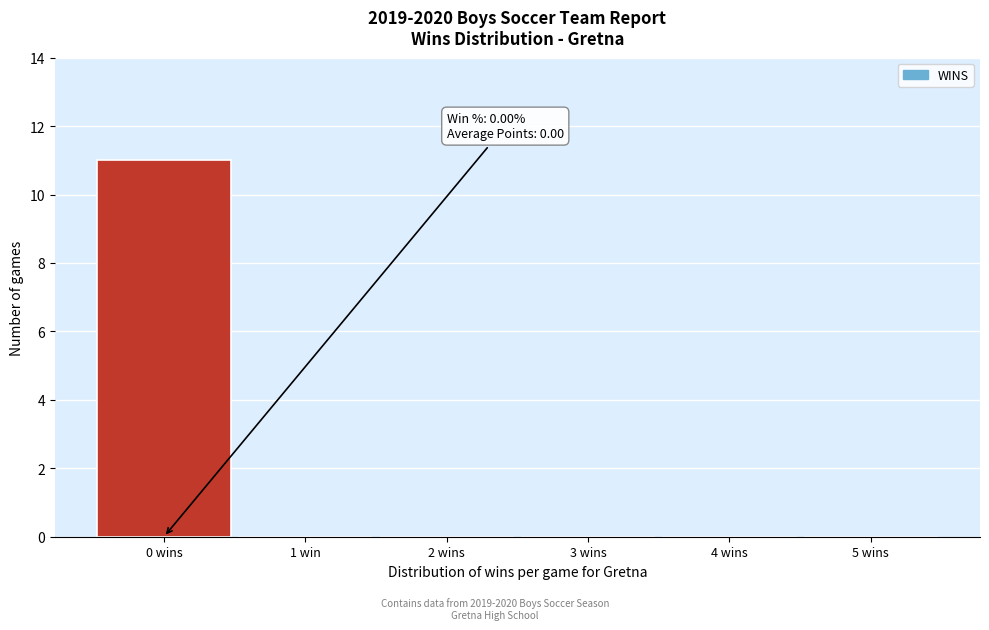

Reading left to right, transcribe all the data shown in this chart.

0 wins=11	1 win=0	2 wins=0	3 wins=0	4 wins=0	5 wins=0